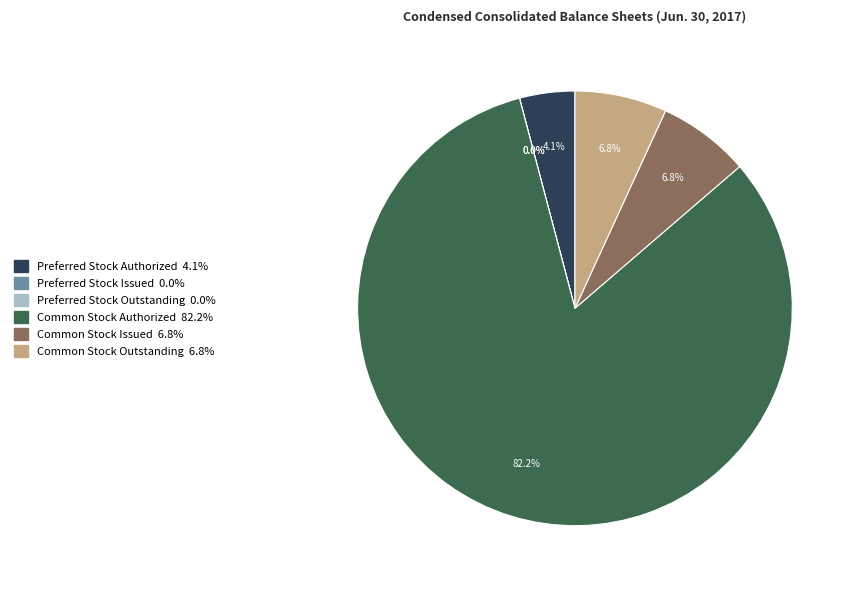

What is the change in value from Common Stock Authorized to Common Stock Issued?

-183344083